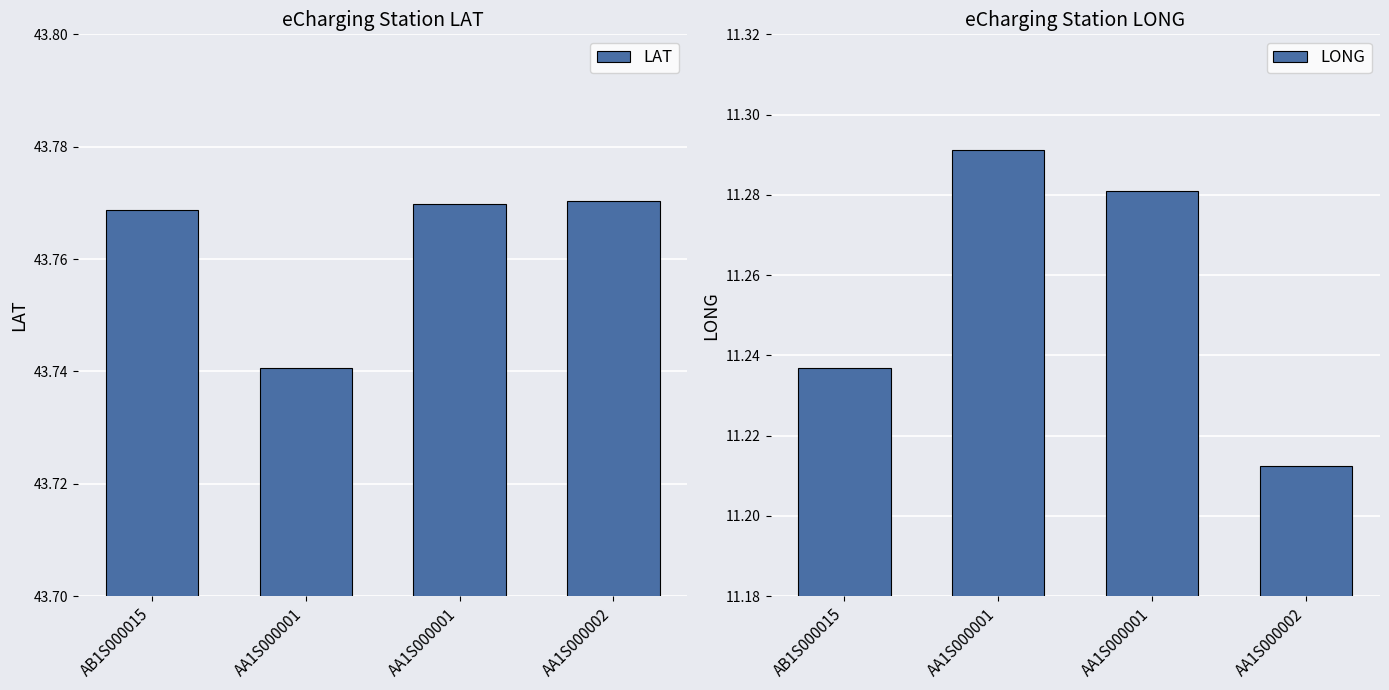

How many LONG values are between 11 and 12?

4